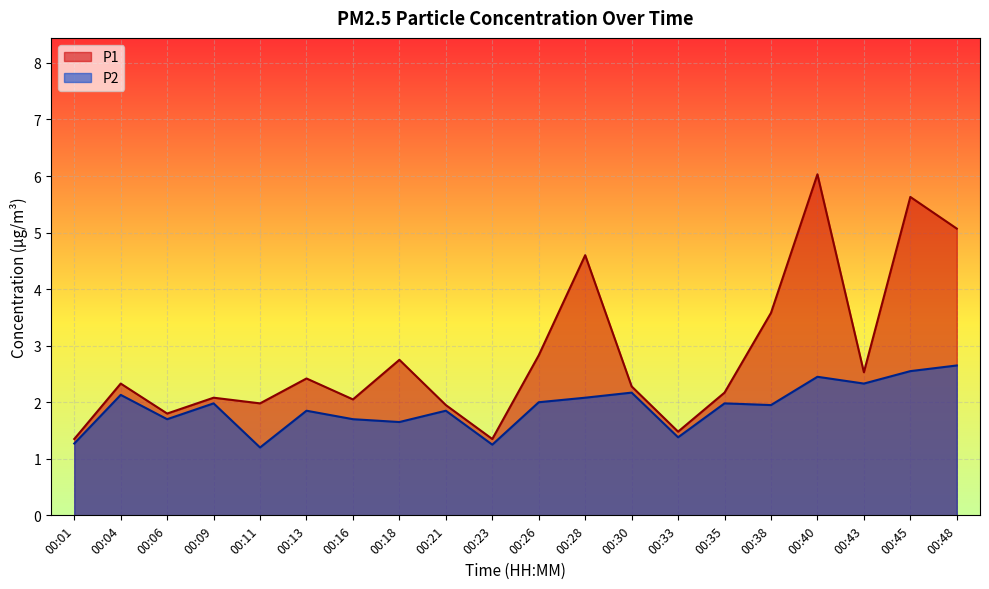

How many interior local peaks does the P1 series have?

7